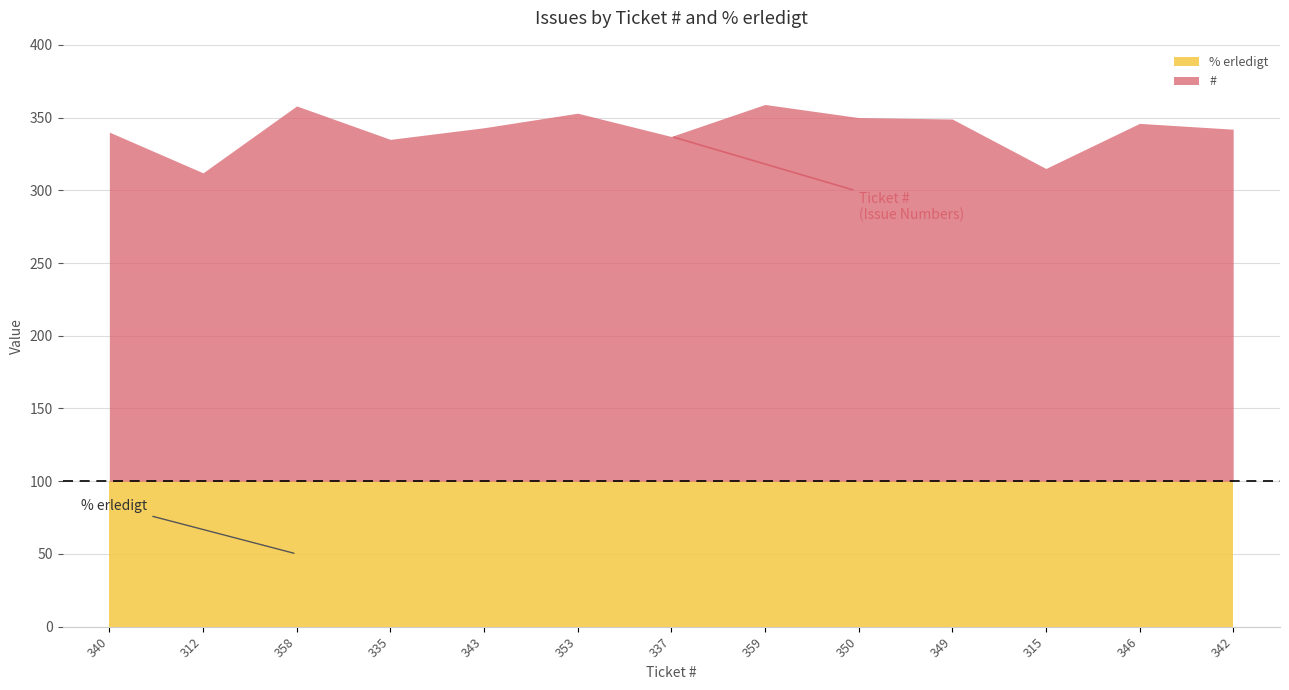

The value of # at 353 is 353. True or false?

True